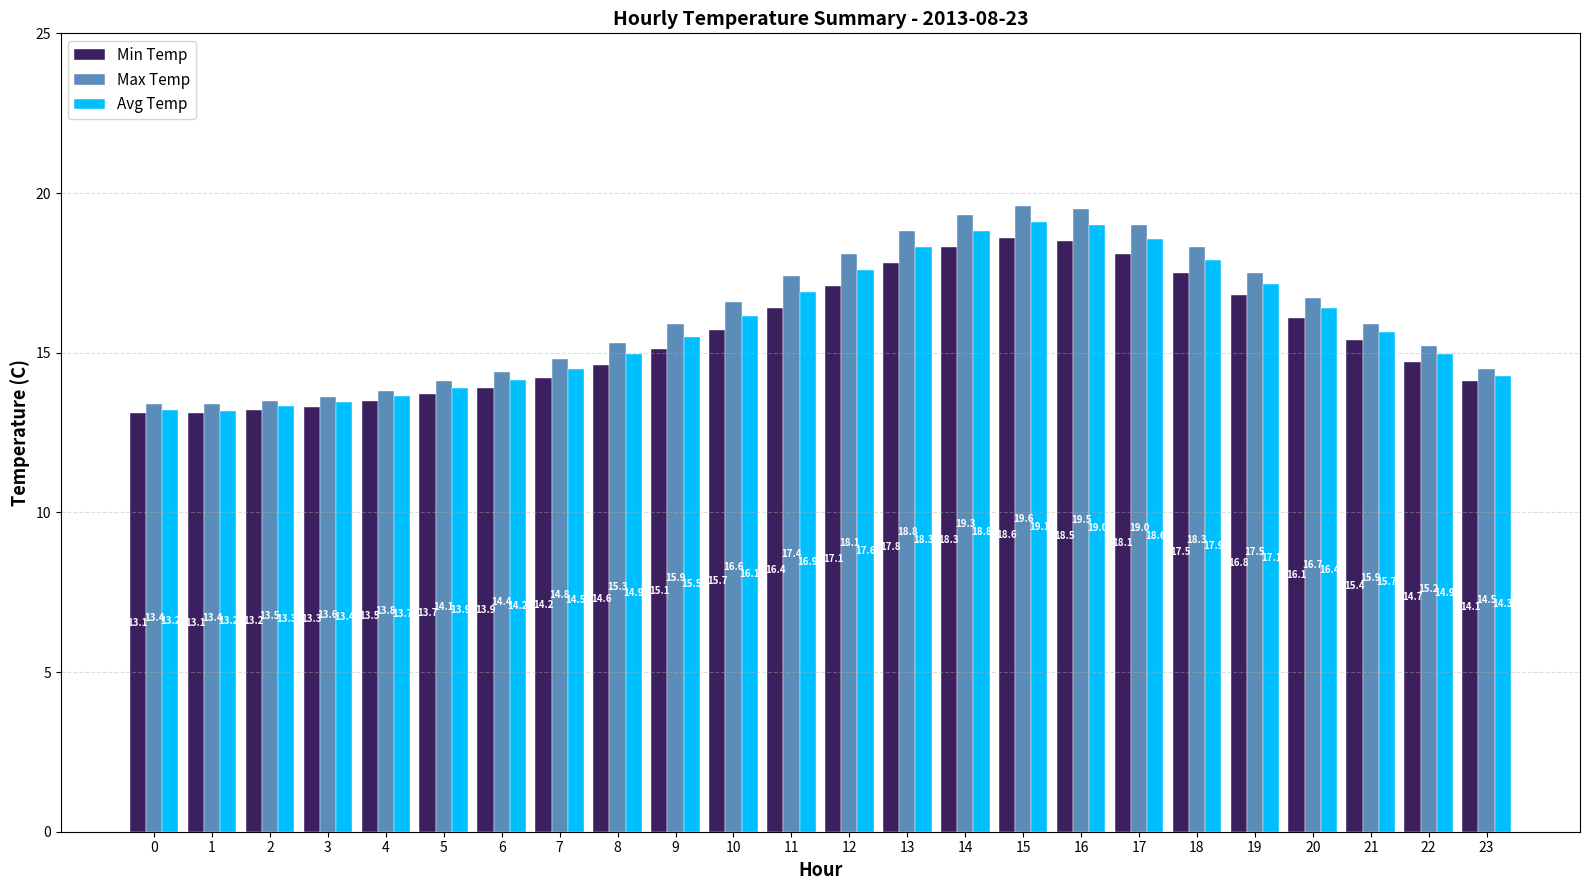

Is the value of Max Temp at 1 greater than the value of Avg Temp at 17?

No